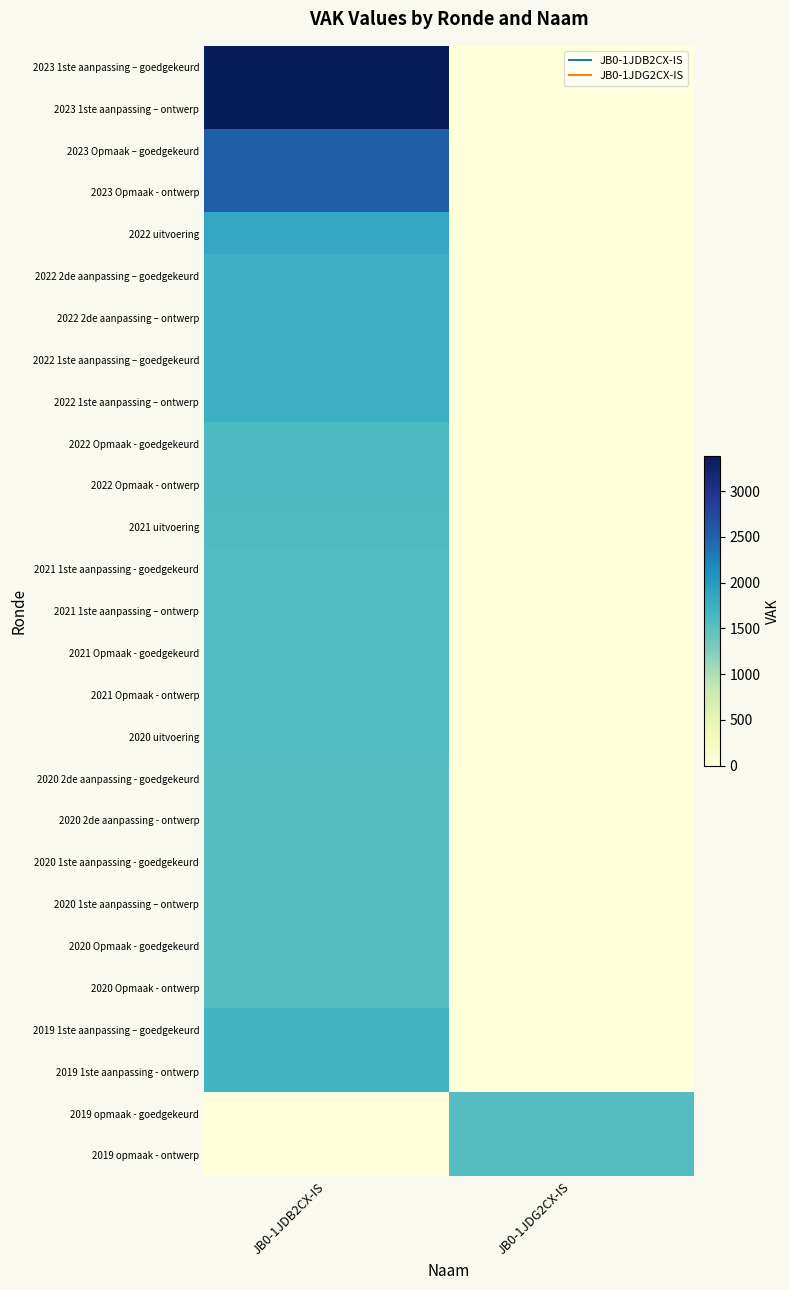

Reading left to right, extract all data points from this chart.

2023 1ste aanpassing – goedgekeurd: JB0-1JDB2CX-IS=3379	JB0-1JDG2CX-IS=0
2023 1ste aanpassing – ontwerp: JB0-1JDB2CX-IS=3379	JB0-1JDG2CX-IS=0
2023 Opmaak – goedgekeurd: JB0-1JDB2CX-IS=2533	JB0-1JDG2CX-IS=0
2023 Opmaak - ontwerp: JB0-1JDB2CX-IS=2533	JB0-1JDG2CX-IS=0
2022 uitvoering: JB0-1JDB2CX-IS=1838	JB0-1JDG2CX-IS=0
2022 2de aanpassing – goedgekeurd: JB0-1JDB2CX-IS=1748	JB0-1JDG2CX-IS=0
2022 2de aanpassing – ontwerp: JB0-1JDB2CX-IS=1748	JB0-1JDG2CX-IS=0
2022 1ste aanpassing – goedgekeurd: JB0-1JDB2CX-IS=1748	JB0-1JDG2CX-IS=0
2022 1ste aanpassing – ontwerp: JB0-1JDB2CX-IS=1748	JB0-1JDG2CX-IS=0
2022 Opmaak - goedgekeurd: JB0-1JDB2CX-IS=1608	JB0-1JDG2CX-IS=0
2022 Opmaak - ontwerp: JB0-1JDB2CX-IS=1608	JB0-1JDG2CX-IS=0
2021 uitvoering: JB0-1JDB2CX-IS=1592	JB0-1JDG2CX-IS=0
2021 1ste aanpassing - goedgekeurd: JB0-1JDB2CX-IS=1581	JB0-1JDG2CX-IS=0
2021 1ste aanpassing – ontwerp: JB0-1JDB2CX-IS=1581	JB0-1JDG2CX-IS=0
2021 Opmaak - goedgekeurd: JB0-1JDB2CX-IS=1581	JB0-1JDG2CX-IS=0
2021 Opmaak - ontwerp: JB0-1JDB2CX-IS=1581	JB0-1JDG2CX-IS=0
2020 uitvoering: JB0-1JDB2CX-IS=1575	JB0-1JDG2CX-IS=0
2020 2de aanpassing - goedgekeurd: JB0-1JDB2CX-IS=1555	JB0-1JDG2CX-IS=0
2020 2de aanpassing - ontwerp: JB0-1JDB2CX-IS=1555	JB0-1JDG2CX-IS=0
2020 1ste aanpassing - goedgekeurd: JB0-1JDB2CX-IS=1555	JB0-1JDG2CX-IS=0
2020 1ste aanpassing – ontwerp: JB0-1JDB2CX-IS=1555	JB0-1JDG2CX-IS=0
2020 Opmaak - goedgekeurd: JB0-1JDB2CX-IS=1555	JB0-1JDG2CX-IS=0
2020 Opmaak - ontwerp: JB0-1JDB2CX-IS=1555	JB0-1JDG2CX-IS=0
2019 1ste aanpassing – goedgekeurd: JB0-1JDB2CX-IS=1701	JB0-1JDG2CX-IS=0
2019 1ste aanpassing - ontwerp: JB0-1JDB2CX-IS=1701	JB0-1JDG2CX-IS=0
2019 opmaak - goedgekeurd: JB0-1JDB2CX-IS=0	JB0-1JDG2CX-IS=1555
2019 opmaak - ontwerp: JB0-1JDB2CX-IS=0	JB0-1JDG2CX-IS=1555